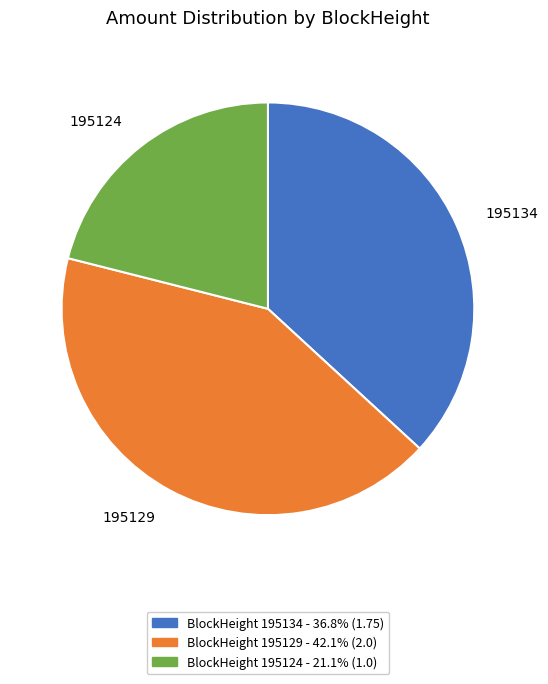

How many slices are in this pie chart?

3